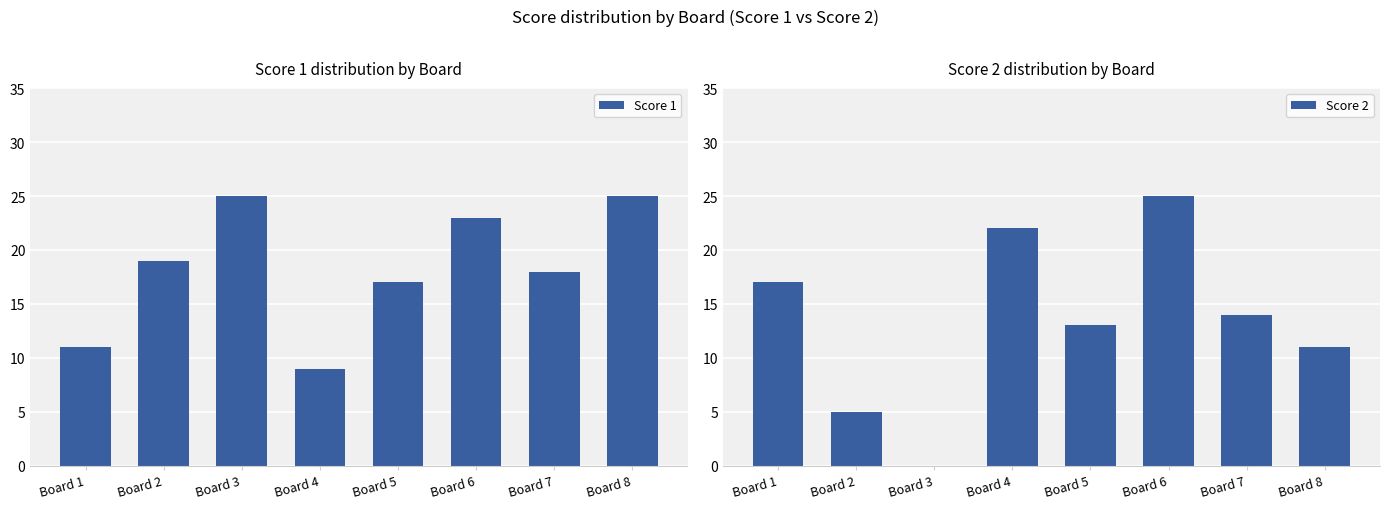

True or false: Score 1 has a value of 9 at Board 4.

True